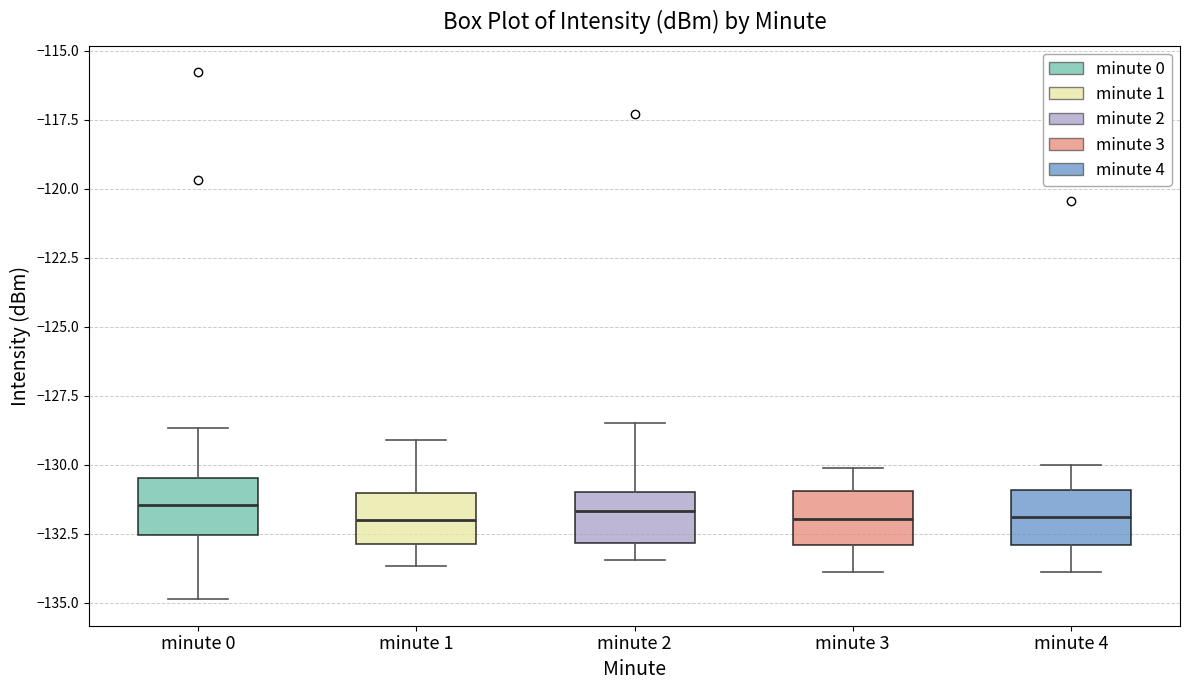

Where does the upper whisker of the box for minute 4 end on the y-axis? The values are not printed on the chart, so give them approximately, as read against the axis.

-130.0